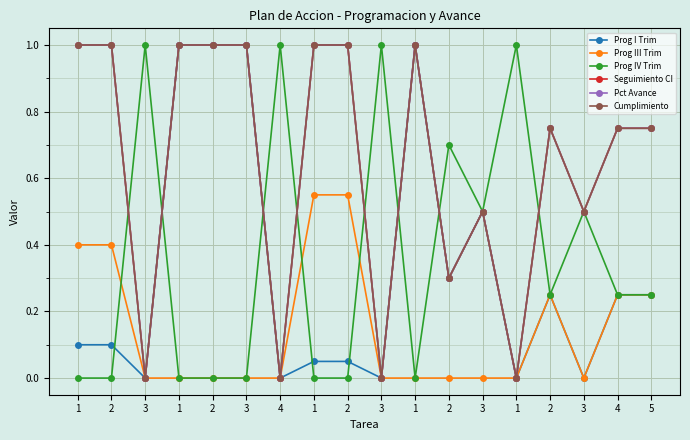

At which category does Prog IV Trim reach its first local peak?

3